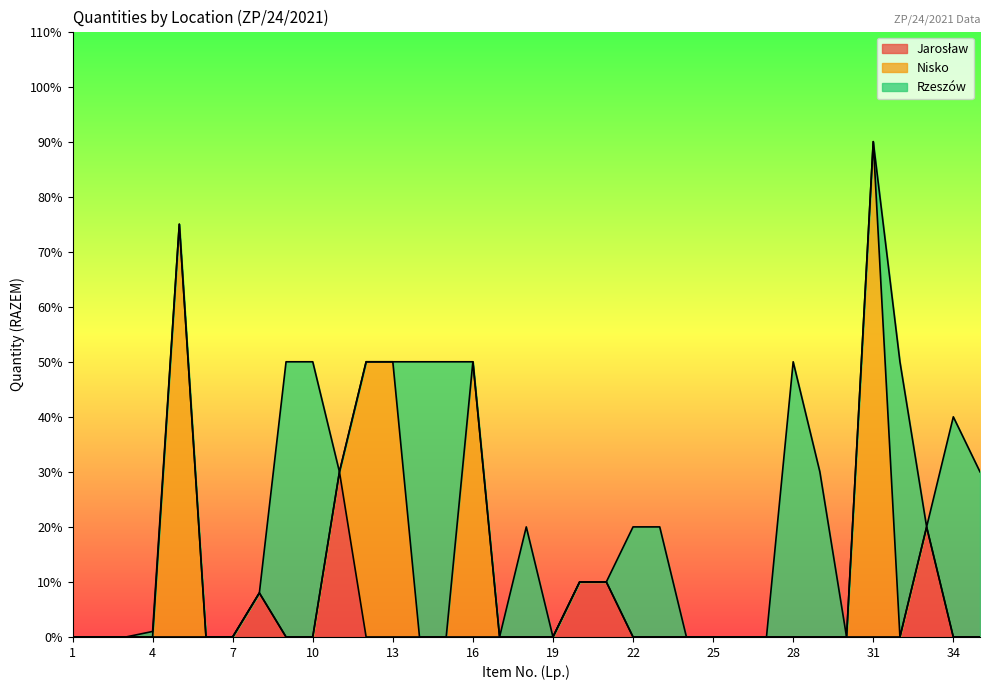

Between 5 and 27, which is larger?

5